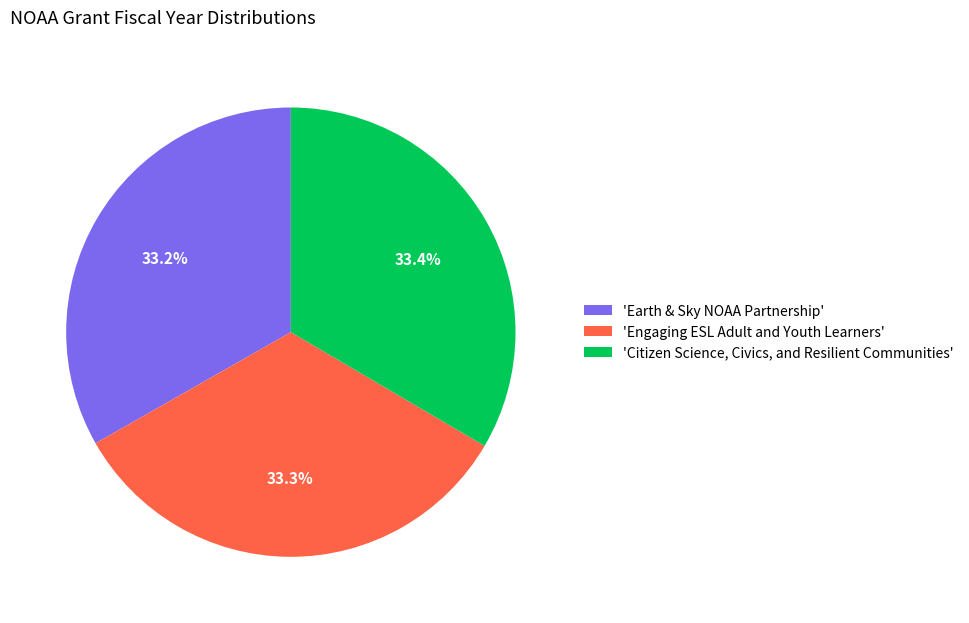

Count the number of slices in the pie.

3